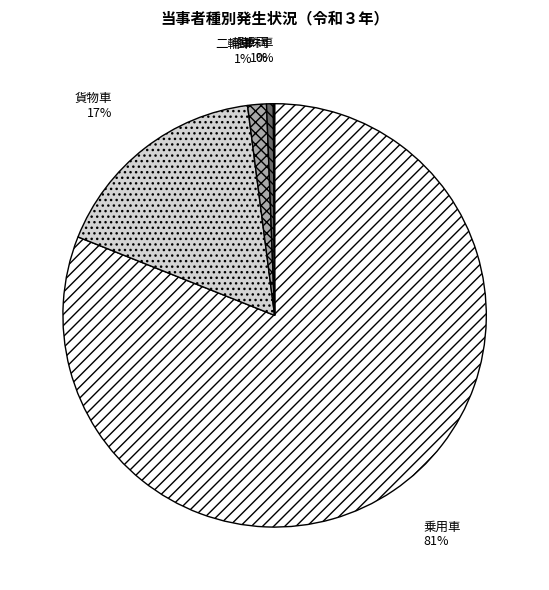

What is the largest slice in the pie chart?

乗用車